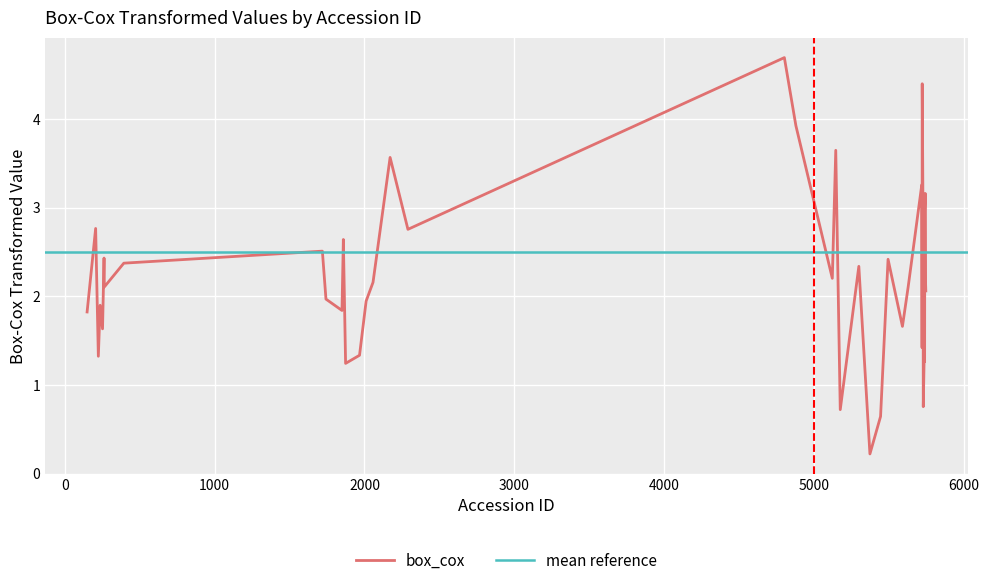

What is the label of the 31st point from the right?

206